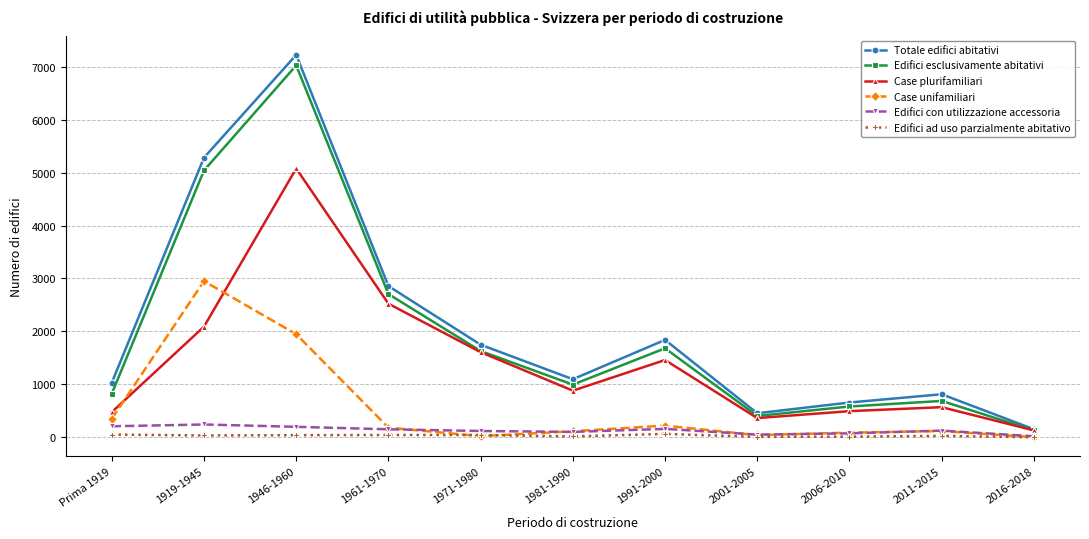

What is the label of the 10th point from the right?

1919-1945